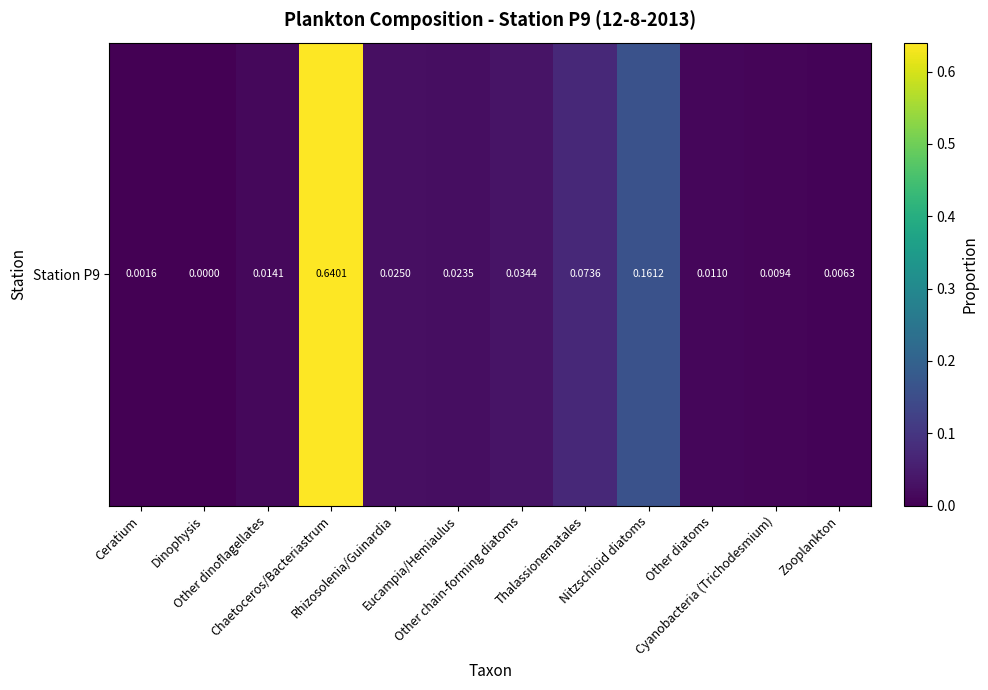

Is it true that the value at Other dinoflagellates is 0.0?

True